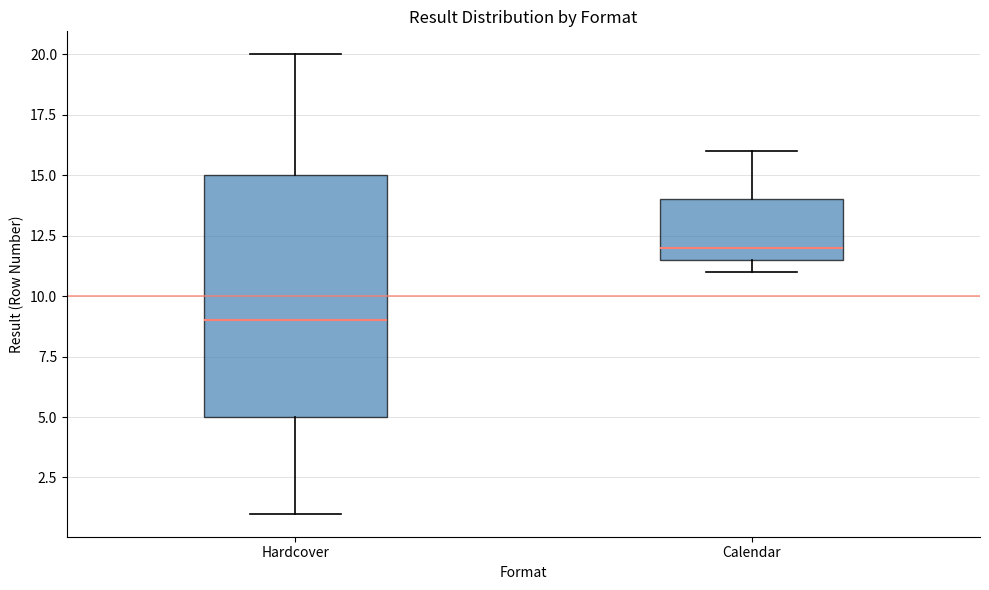

Which box is the tallest, from its lower edge to its upper edge?

Hardcover